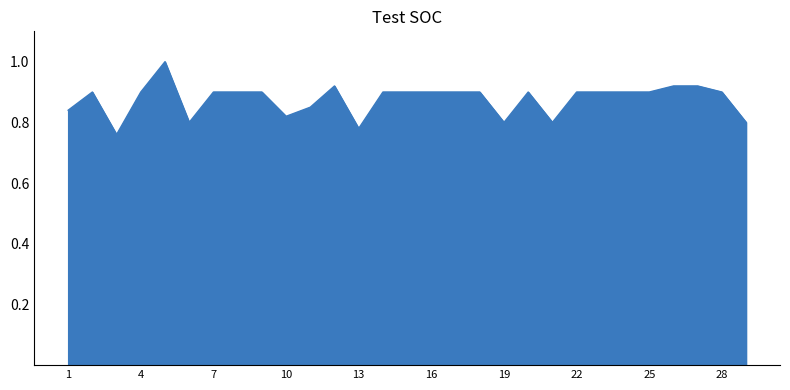

What is the greatest value displayed?

1.0